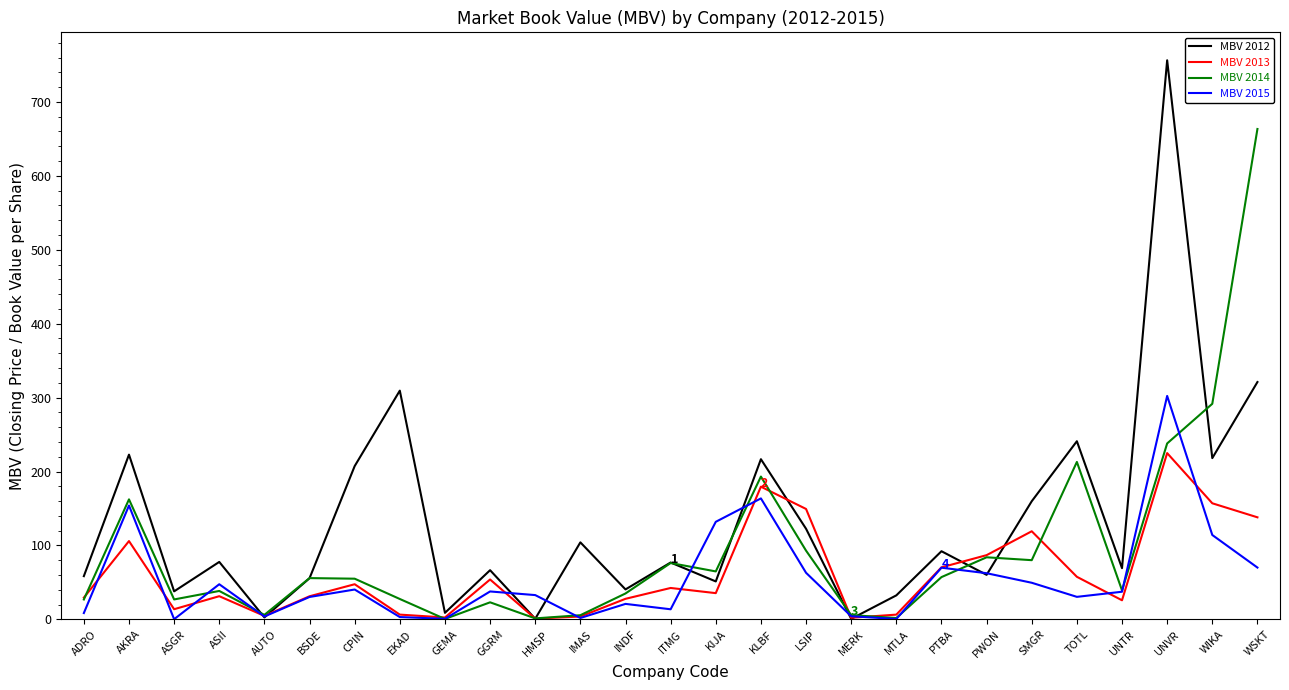

True or false: MBV 2014 has a value of 20.8 at SMGR.

False